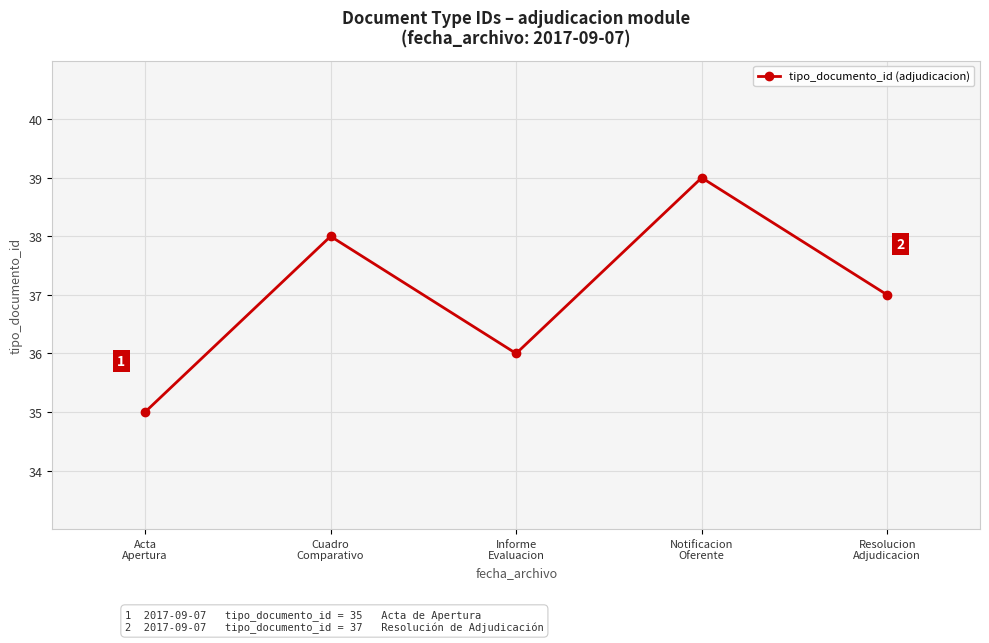

How many interior local valleys (lower than both neighbors) does the data have?

1